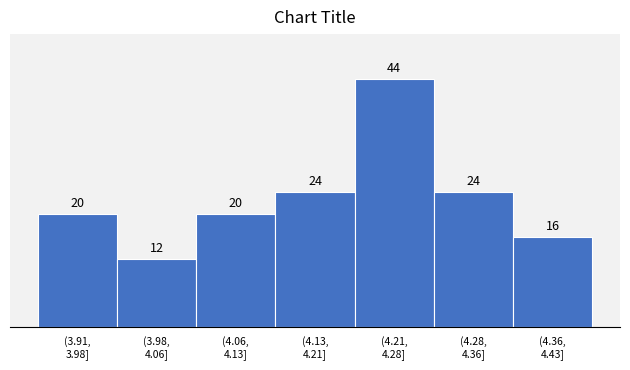

Reading left to right, what are all the values shown in this chart?

20	12	20	24	44	24	16